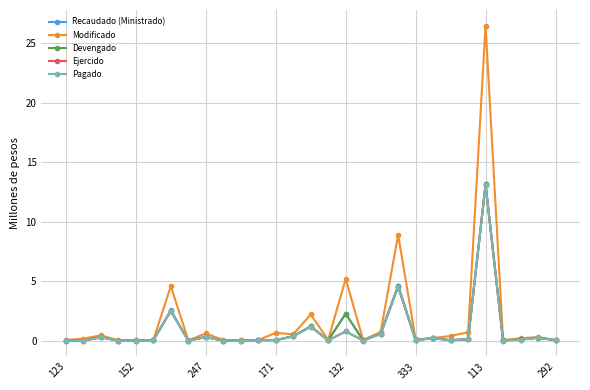

Count the number of categories in the chart.

29